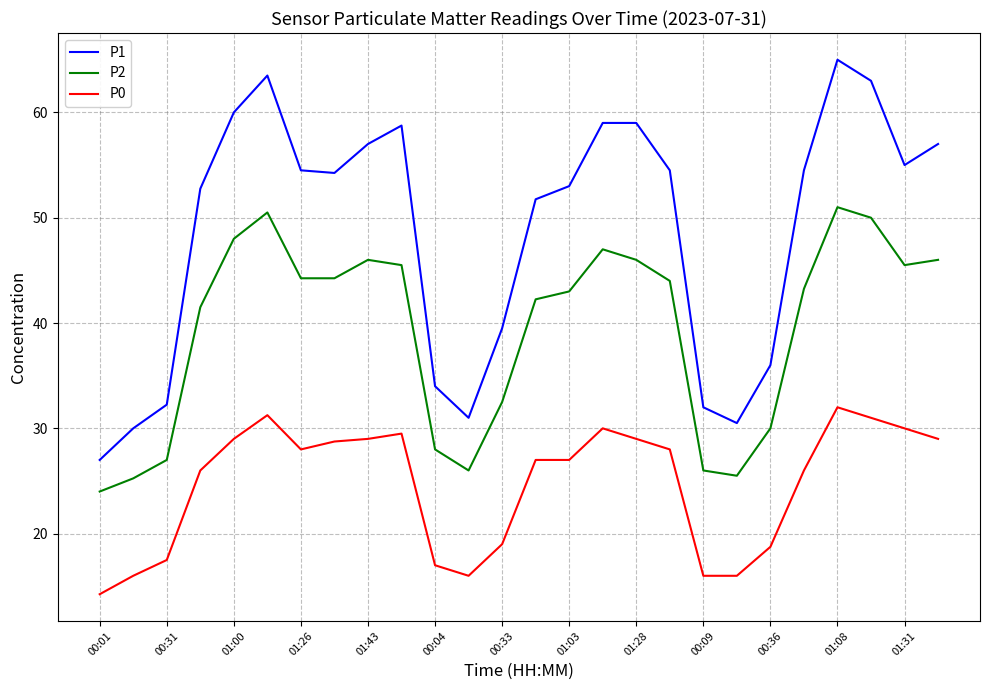

What is the maximum value shown in the chart?

65.0